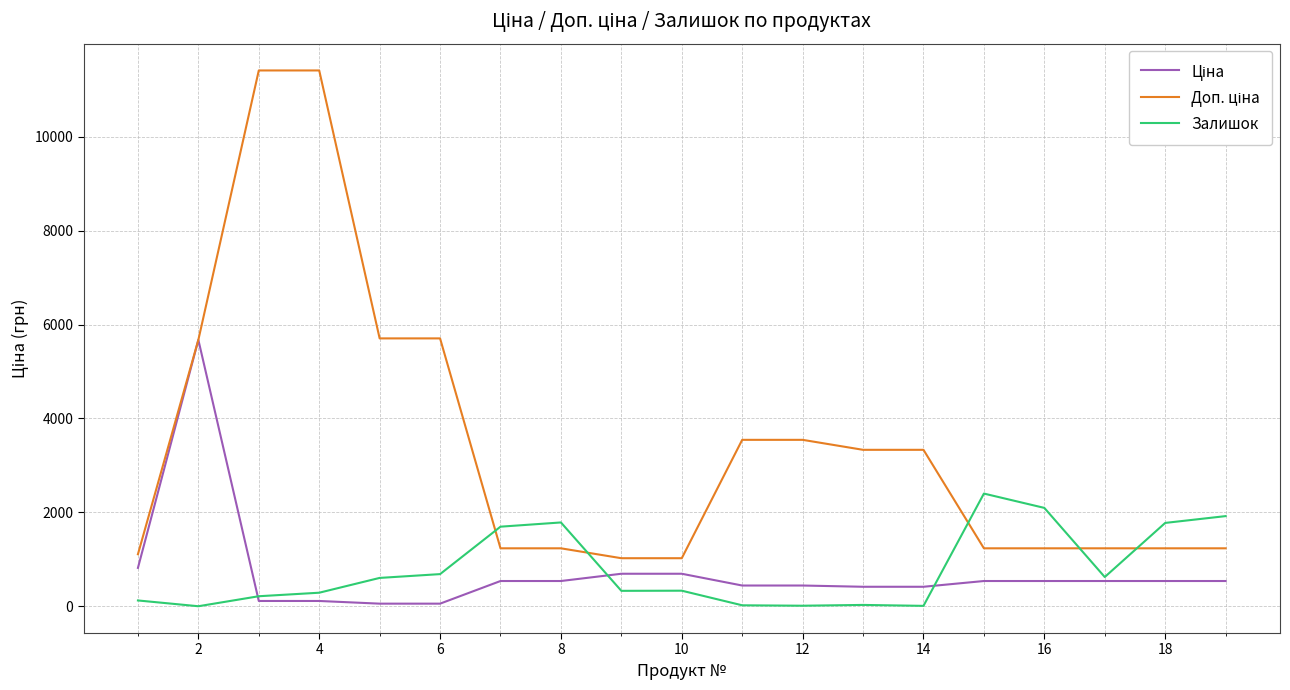

Is this an area chart (filled region under the line)?

No